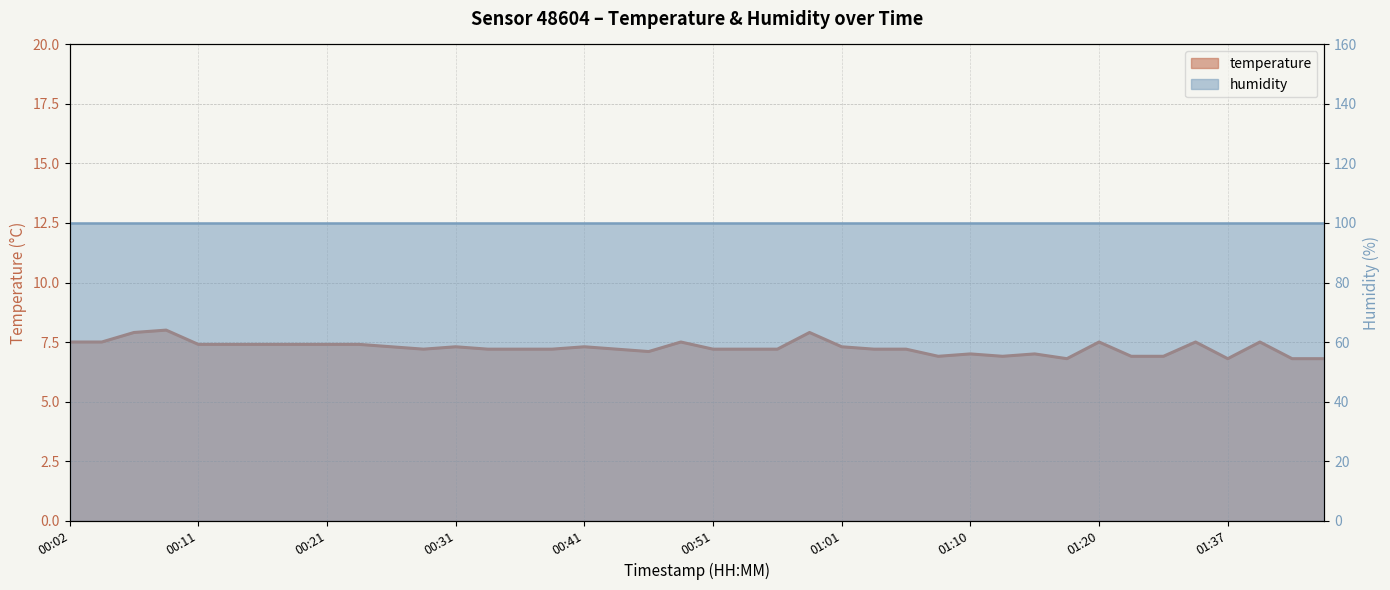

The chart shows a value of 1.8 at 01:23. True or false?

False